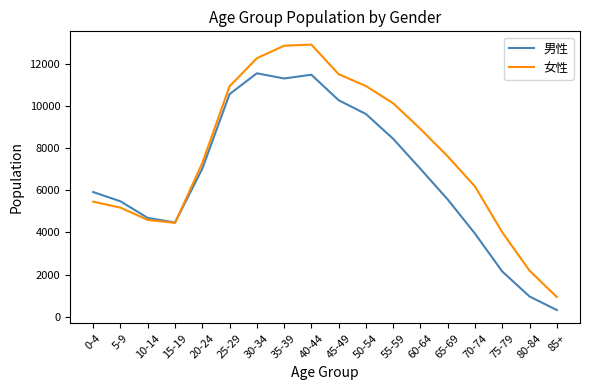

What is the maximum value shown in the chart?

12902